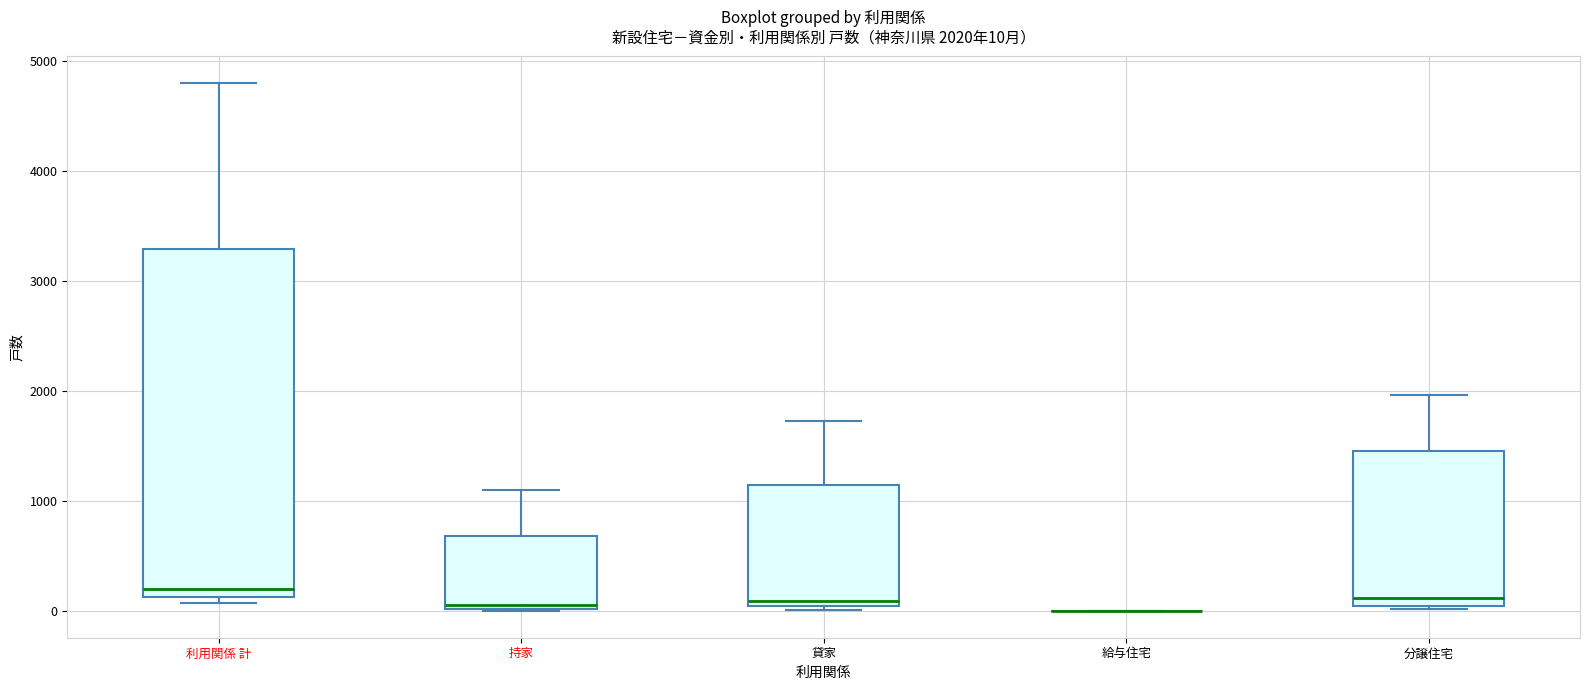

Comparing the boxes themselves (not the whiskers), which one is the tallest?

利用関係 計